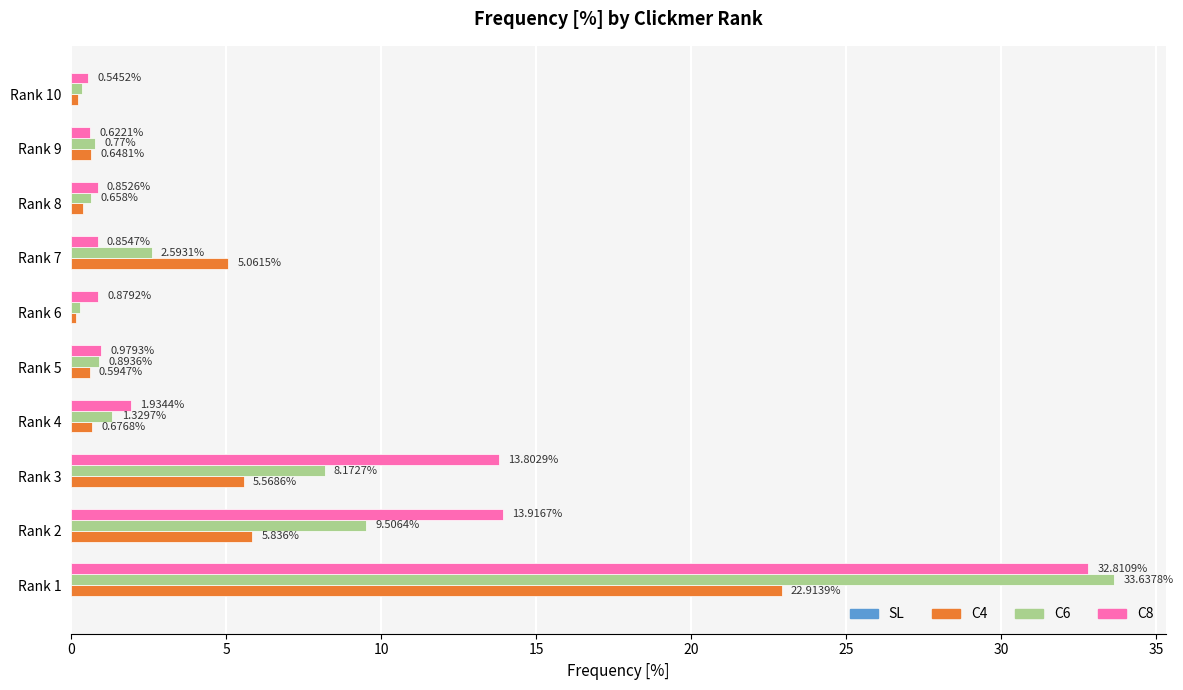

Which series changed the most between Rank 3 and Rank 9?

C8